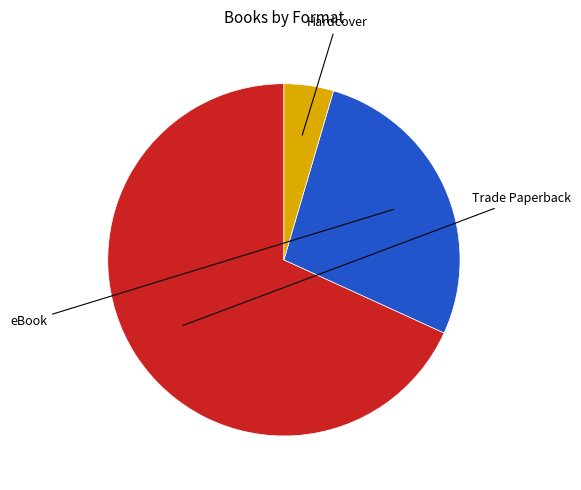

How much of the chart is everything except eBook?

72.7%